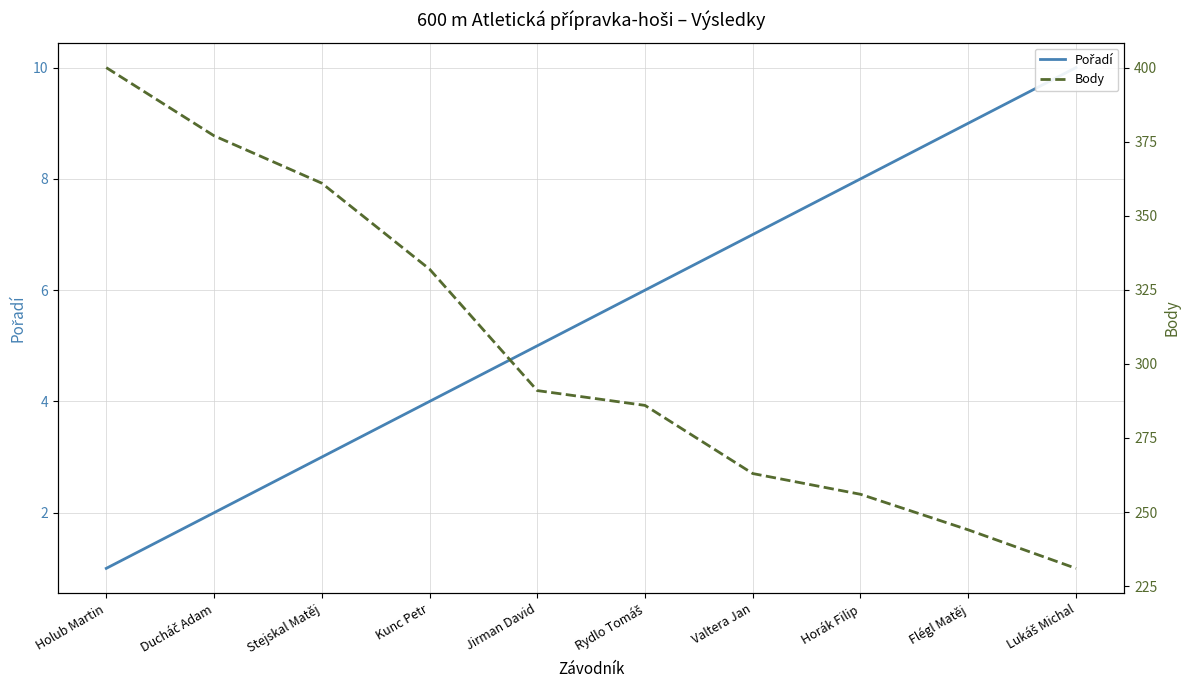

Is it true that Pořadí equals 3 at Rydlo Tomáš?

False